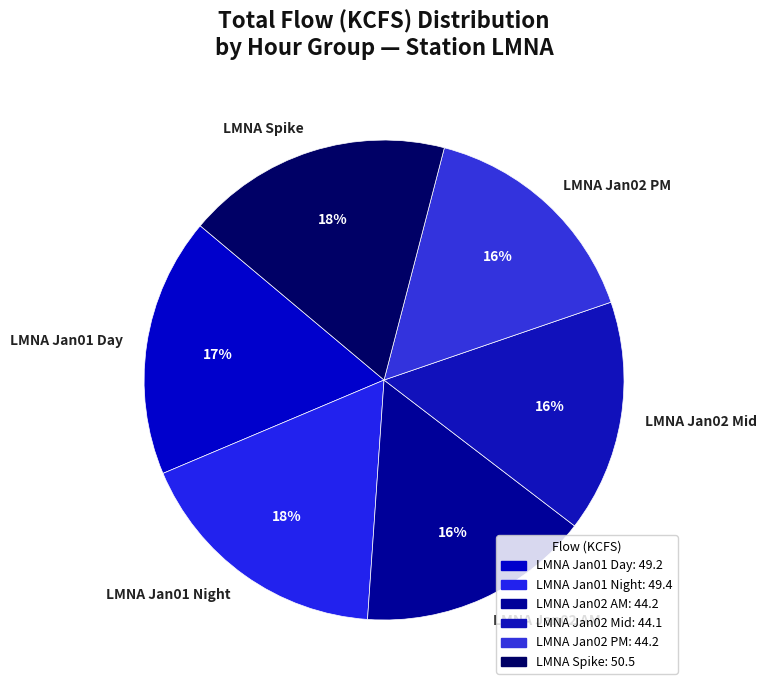

Between LMNA Jan02 Mid and LMNA Spike, which is larger?

LMNA Spike